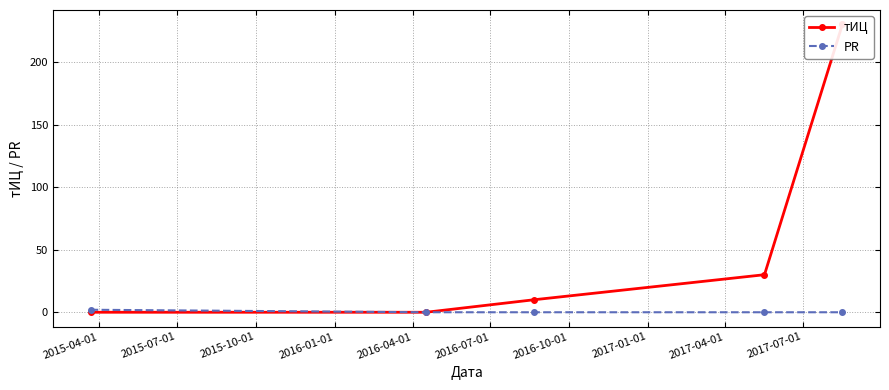

Is the value of PR at 2015-10-01 greater than the value of тИЦ at 2016-04-01?

No